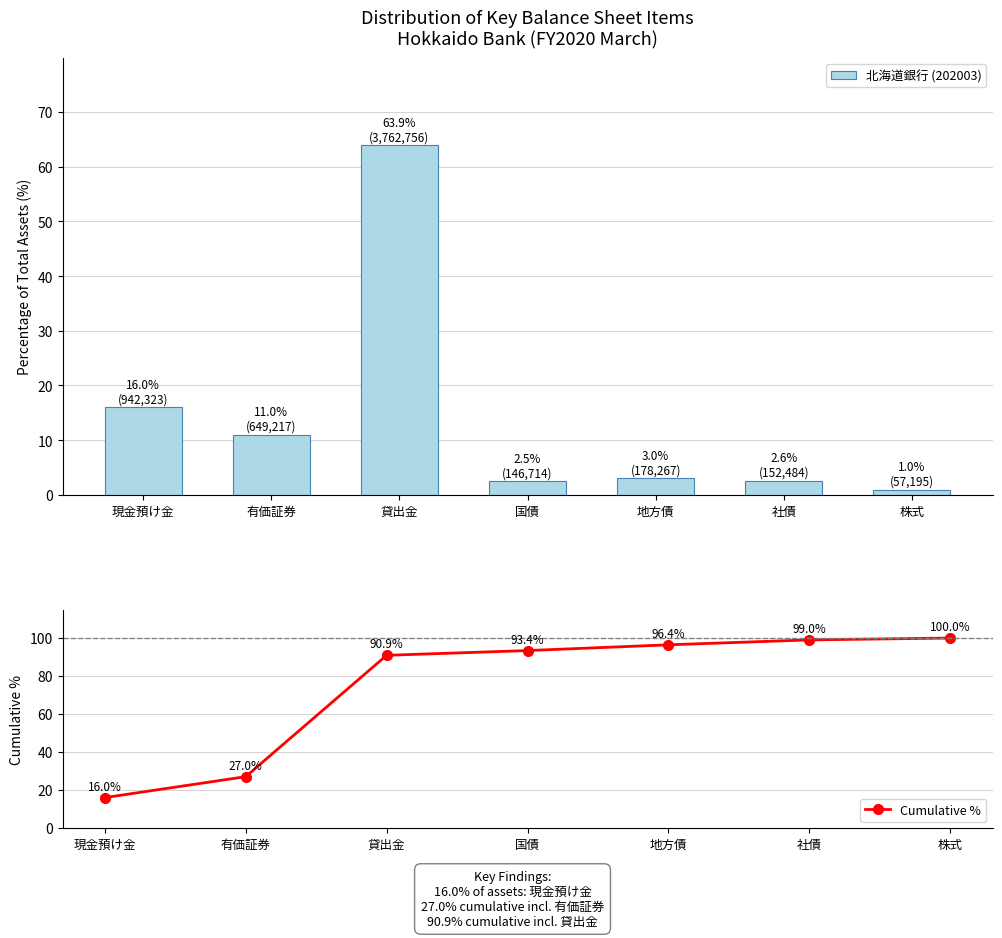

What is the value of the 北海道銀行 (202003) bar at the 5th from the left?

3.0